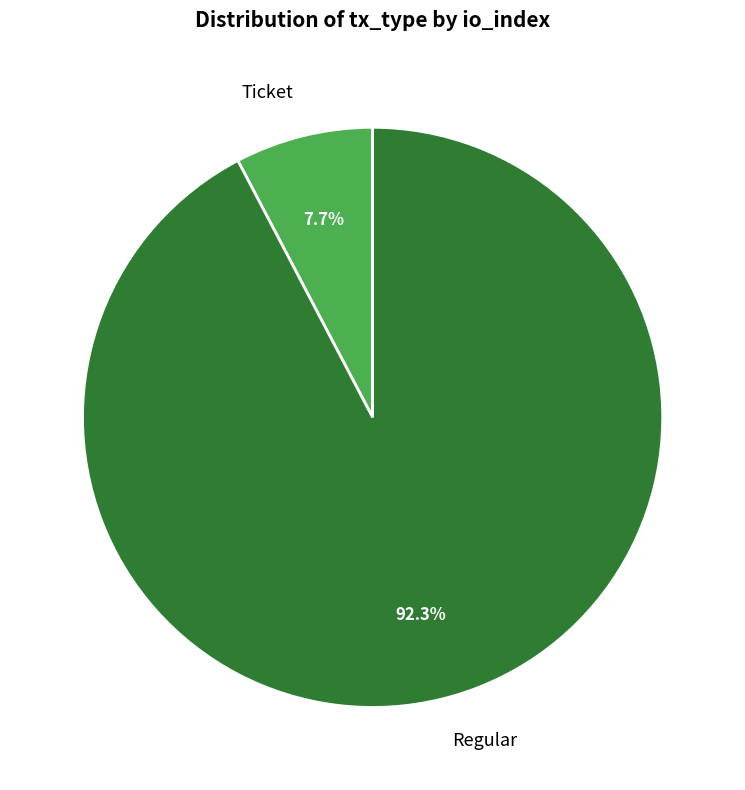

Which has a higher value, Ticket or Regular?

Regular